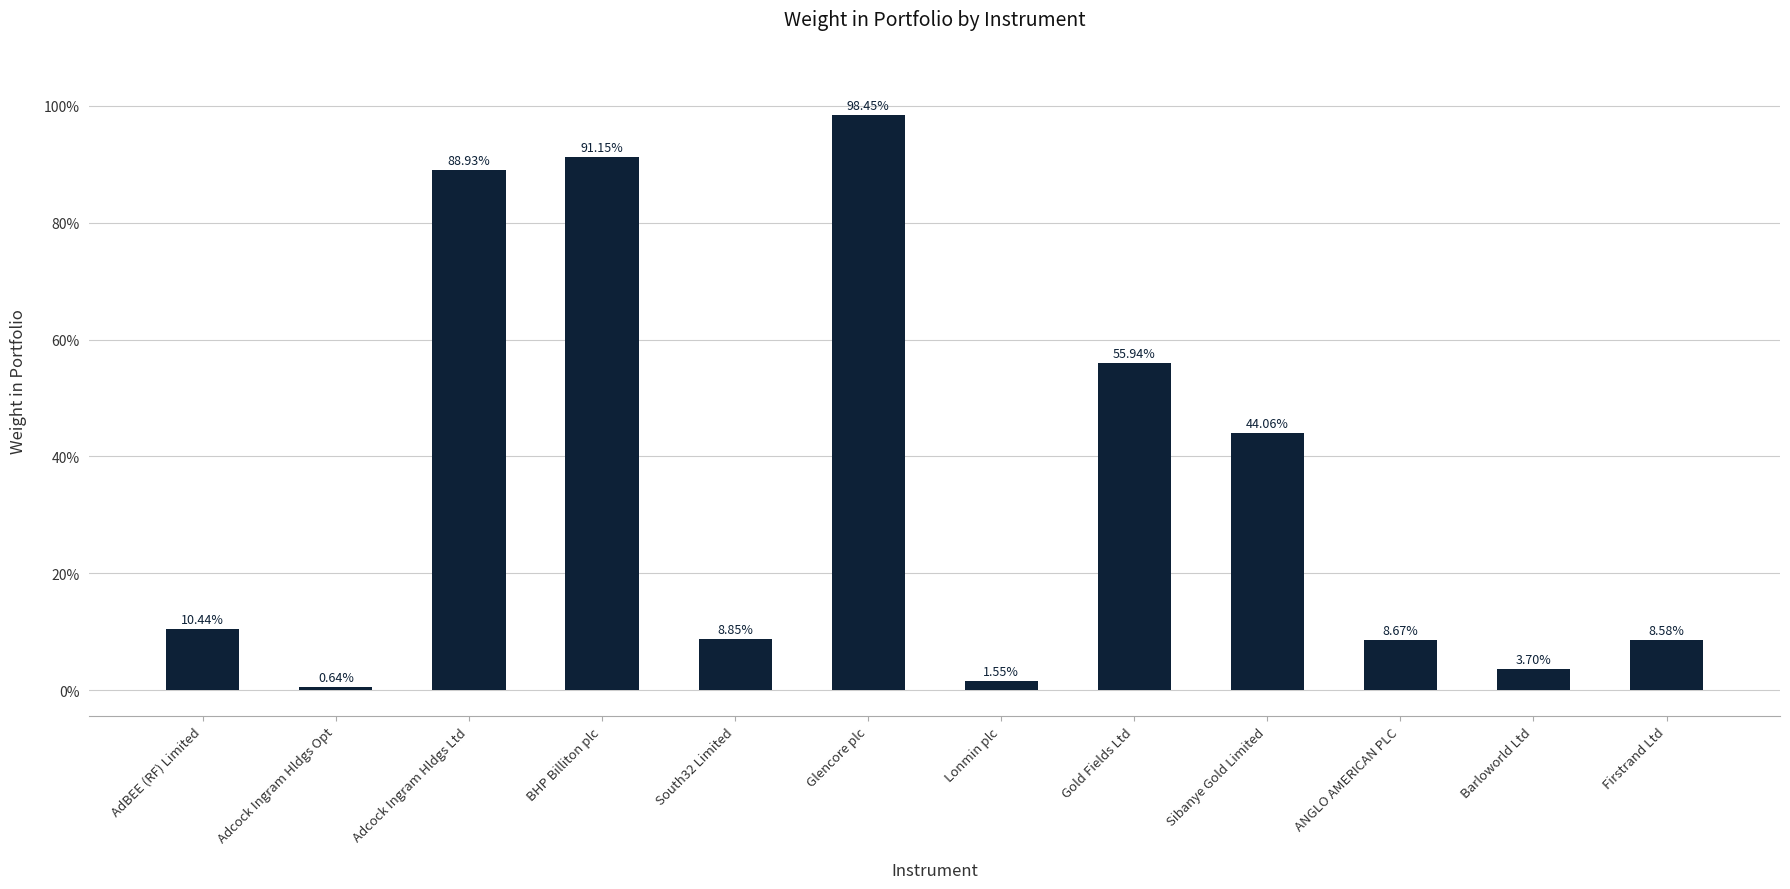

Are the bars horizontal?

No